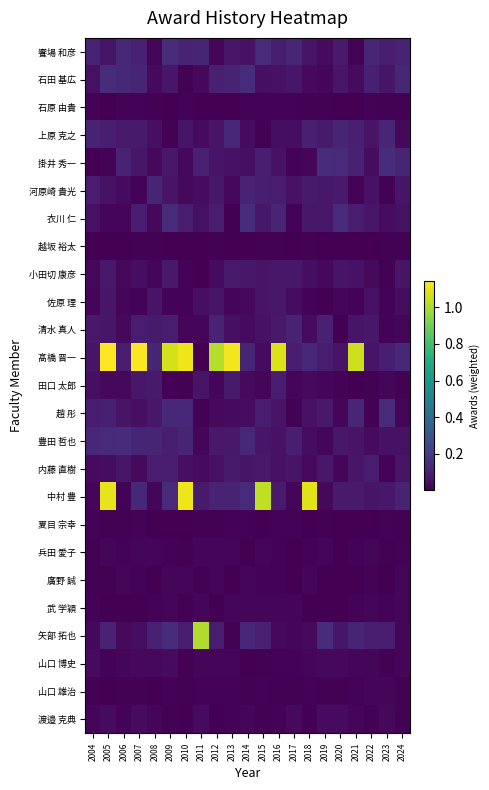

Between 2016 and 2017, which series saw the biggest shift?

髙橋 晋一